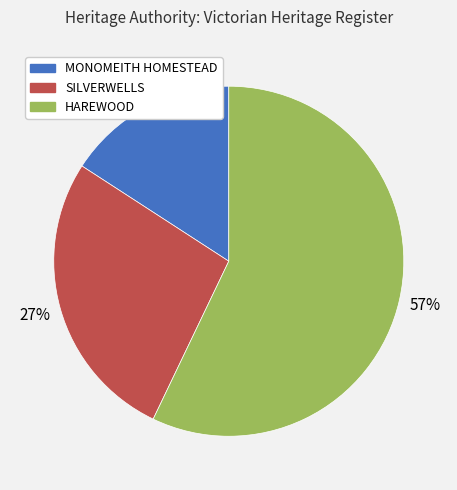

What is the ratio of the value at MONOMEITH HOMESTEAD to the value at SILVERWELLS?

0.6